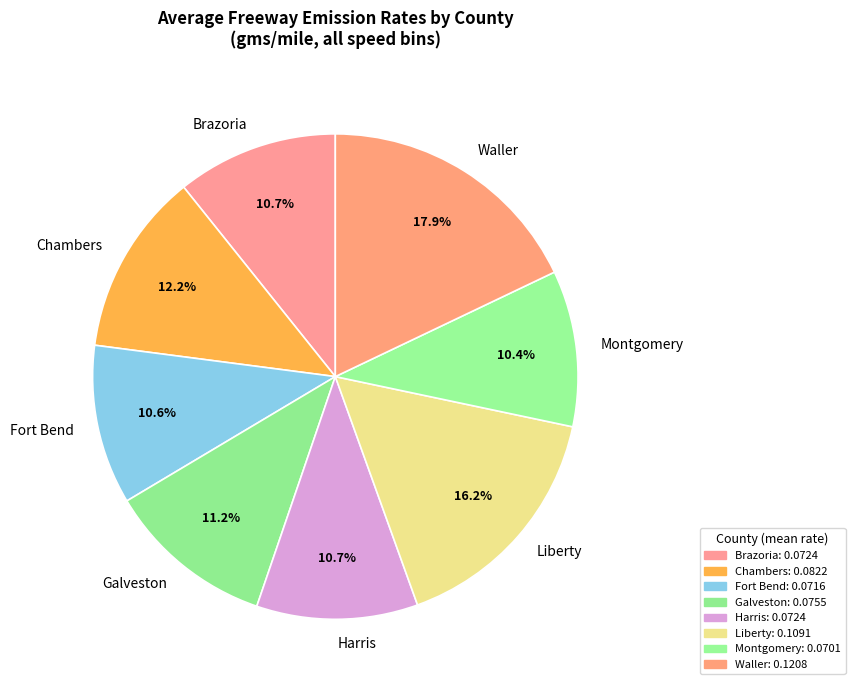

Which has a higher value, Fort Bend or Galveston?

Galveston